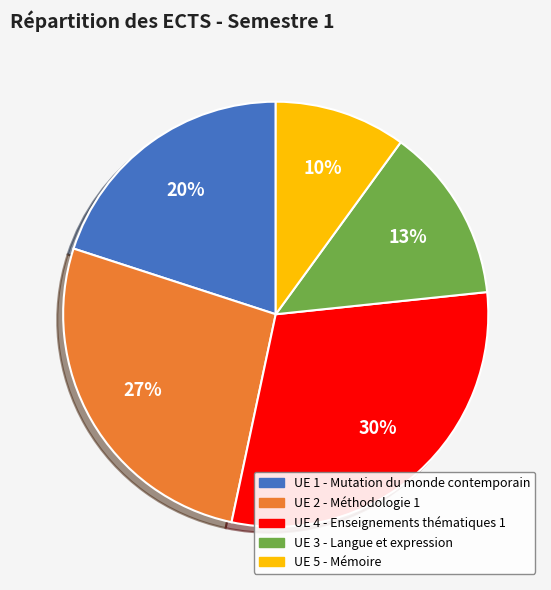

Which slice is the smallest?

UE 5 - Mémoire